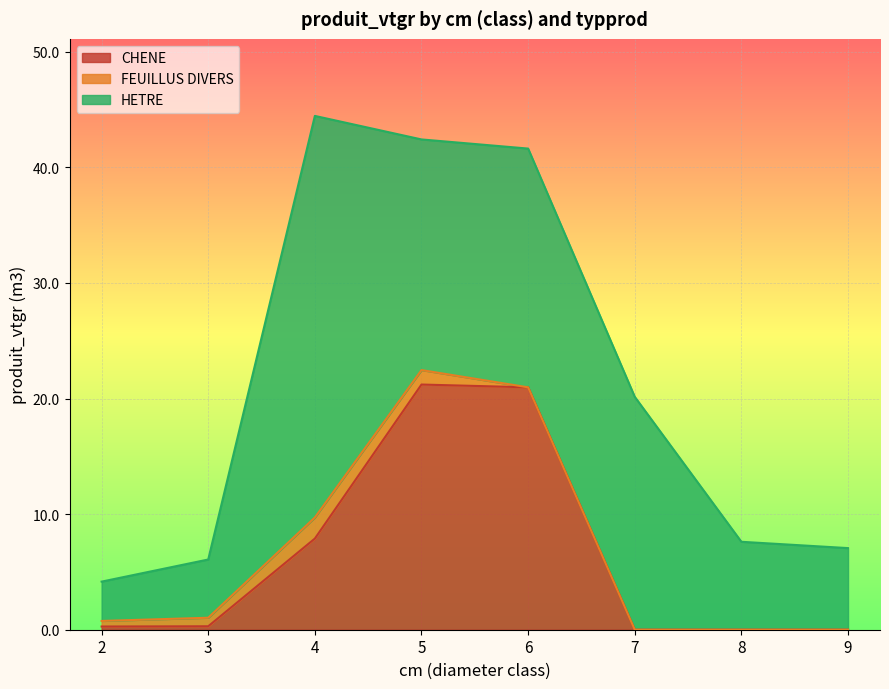

What is the total value across all series at 6?

41.6